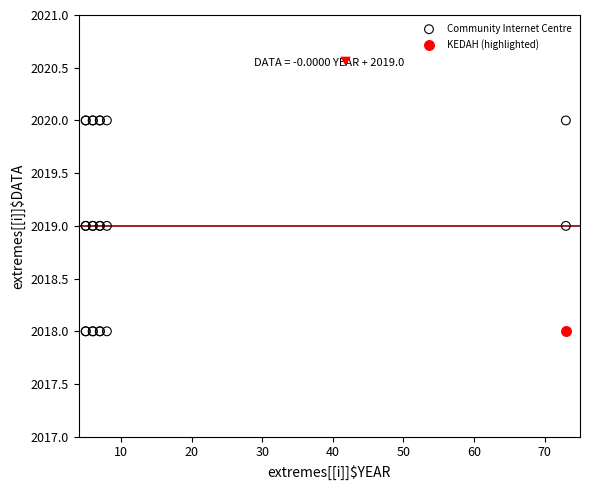

What are all the series names shown in the legend?

Community Internet Centre, KEDAH (highlighted)